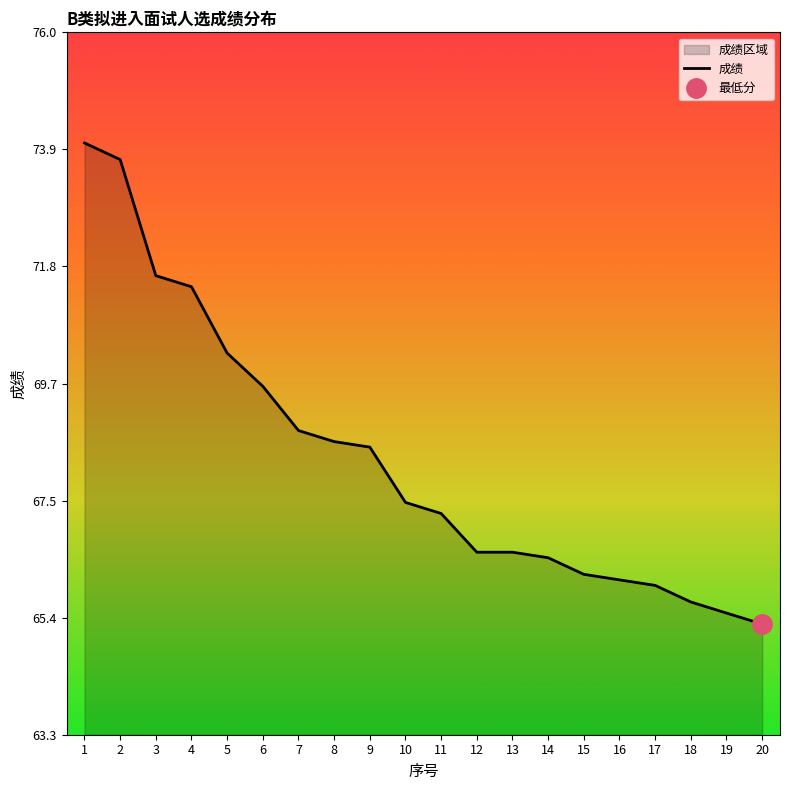

The value at 10 is 67.5. True or false?

True